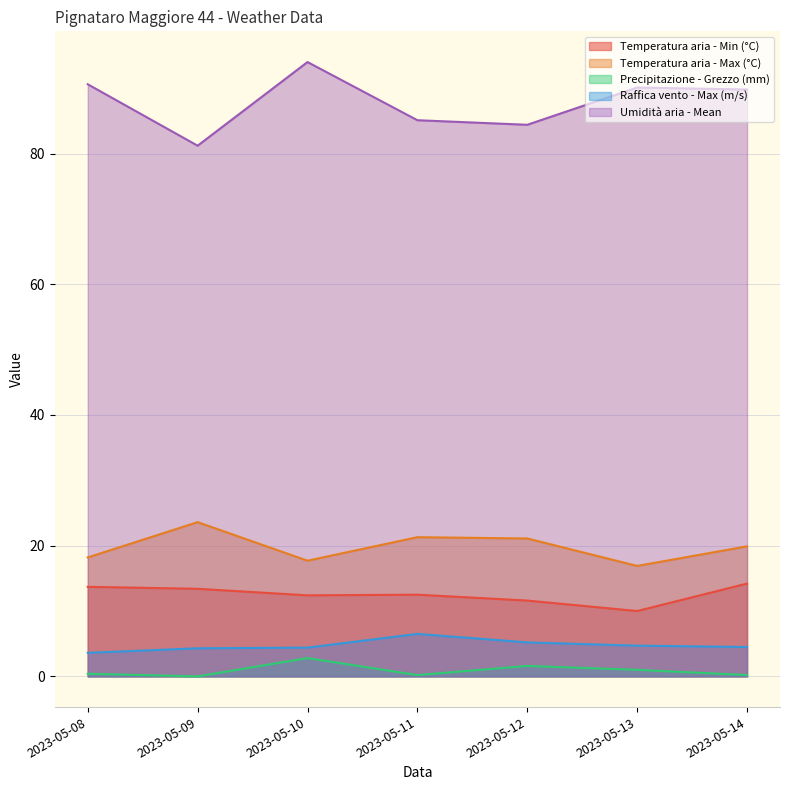

How many data points in Raffica vento - Max (m/s) are less than 4?

1